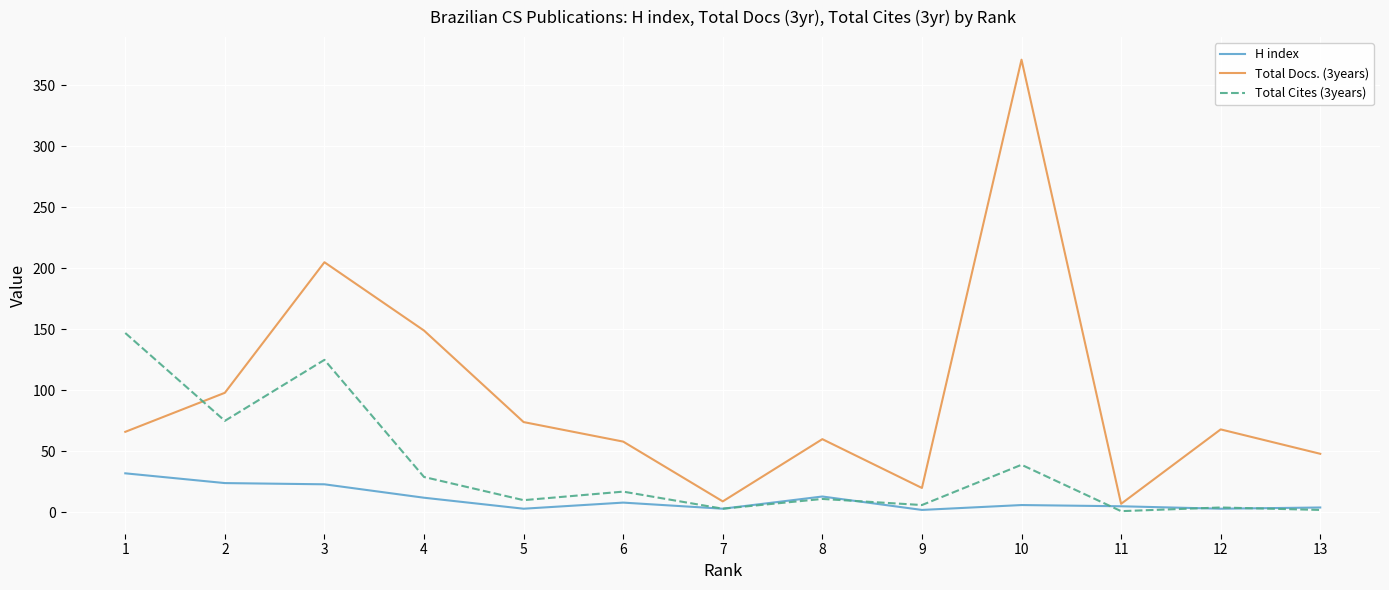

Between 1 and 2, which series saw the biggest shift?

Total Cites (3years)